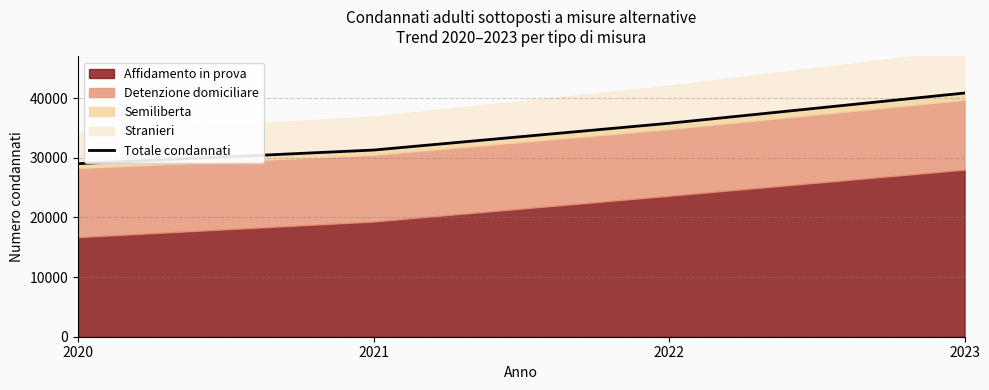

Reading left to right, what are all the values shown in this chart?

29023	31310	35802	40872